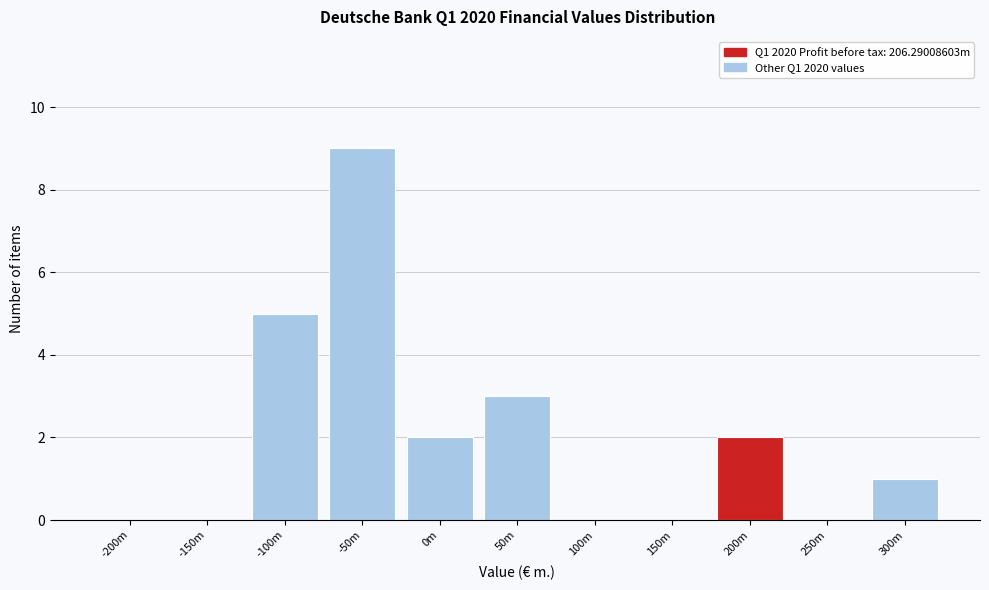

Reading left to right, extract all data points from this chart.

-200m=0	-150m=0	-100m=5	-50m=9	0m=2	50m=3	100m=0	150m=0	200m=2	250m=0	300m=1